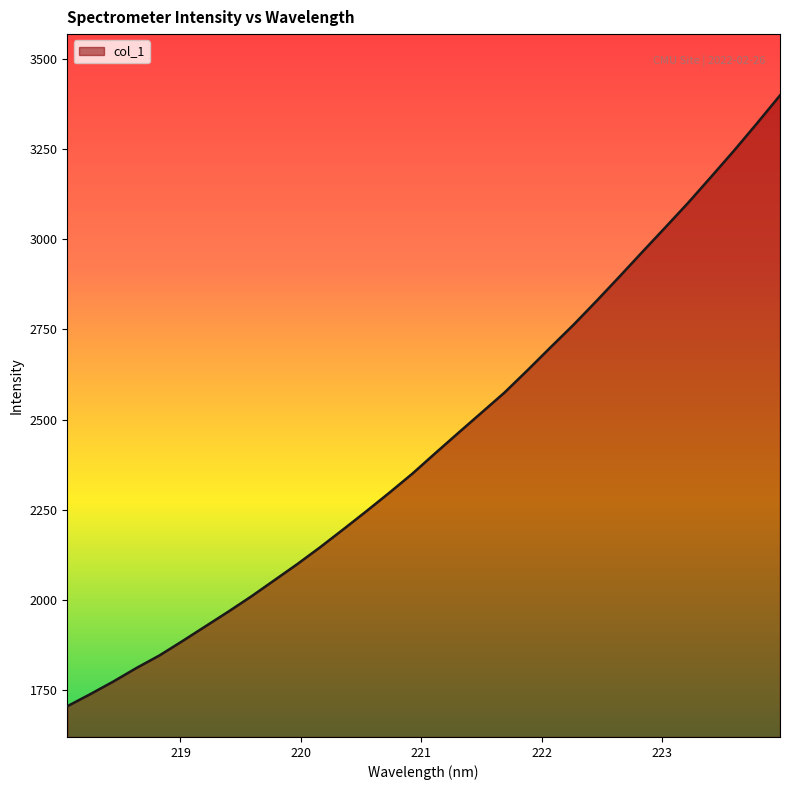

What is the minimum value shown in the chart?

1704.8